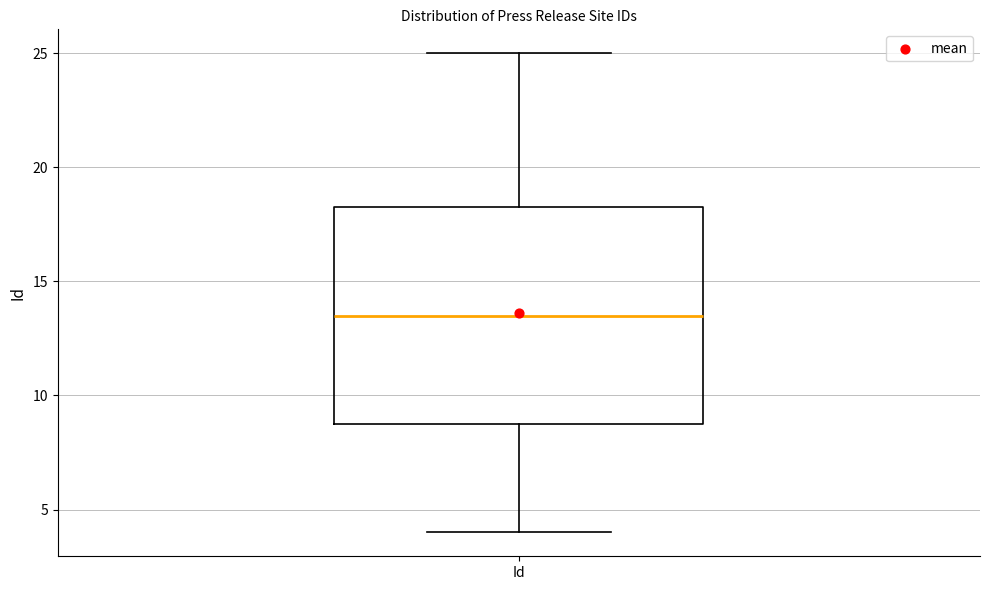

Where is the lower edge of the box for Id on the y-axis? The values are not printed on the chart, so give them approximately, as read against the axis.

9.0